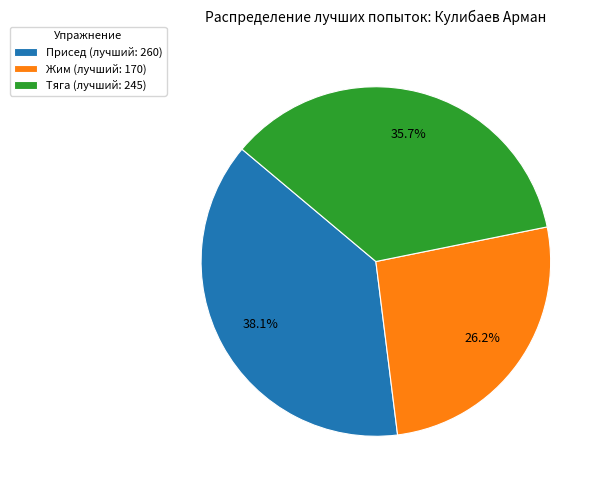

Which slice is the smallest?

Жим (лучший: 170)